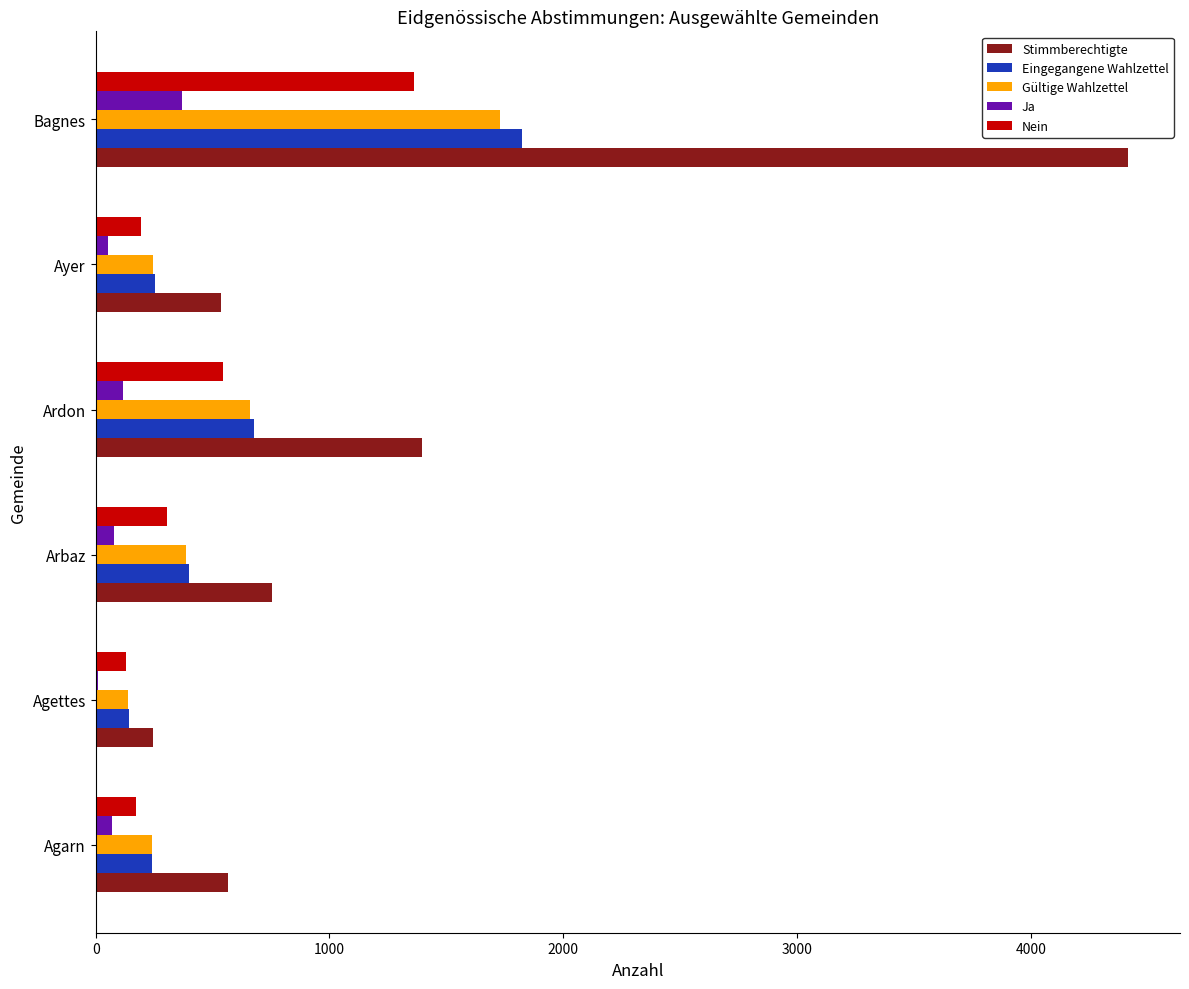

What is the average value of the Ja series?

116